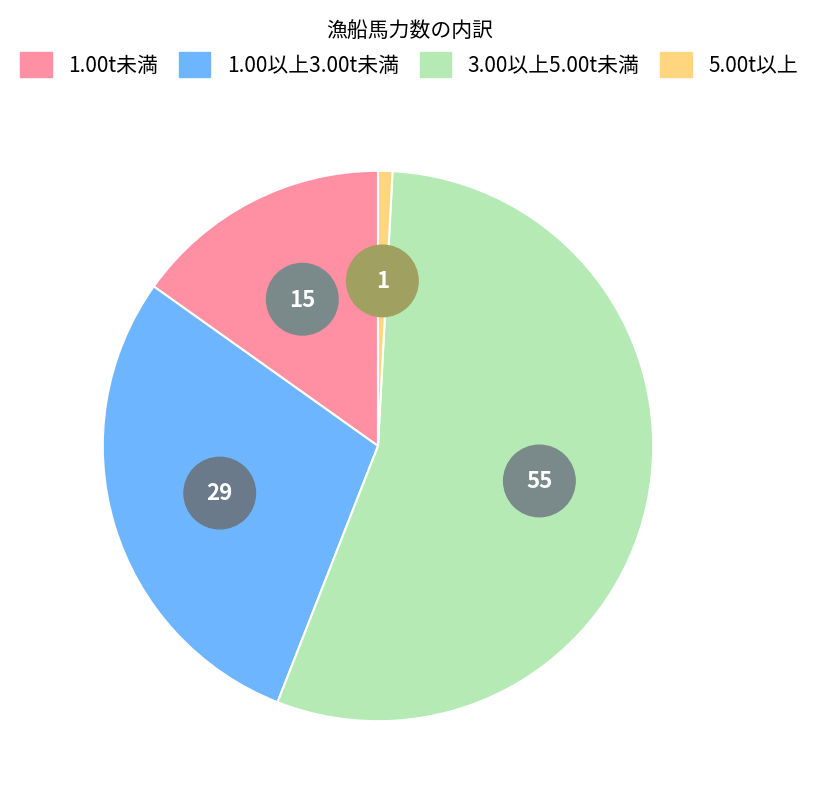

To the nearest percent, what is the average slice percentage?

25%